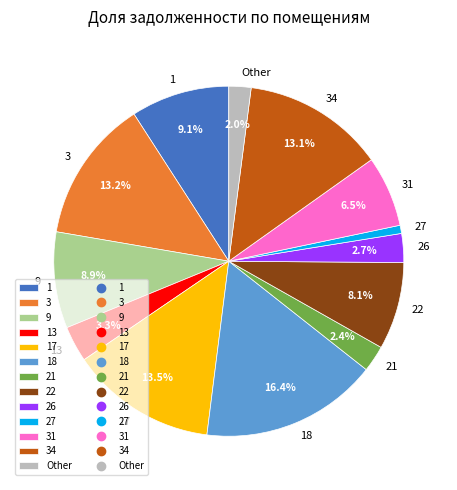

What is the largest slice in the pie chart?

18